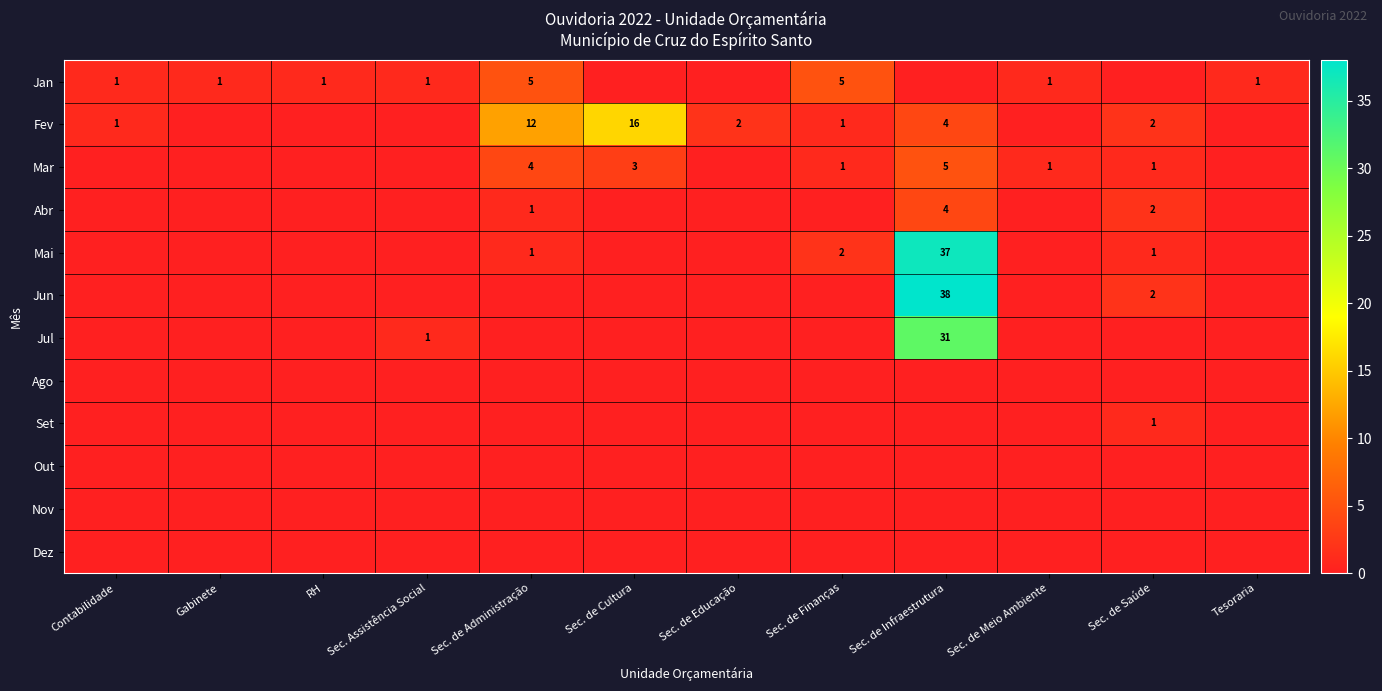

Is it true that Jan equals 2 at Sec. de Finanças?

False